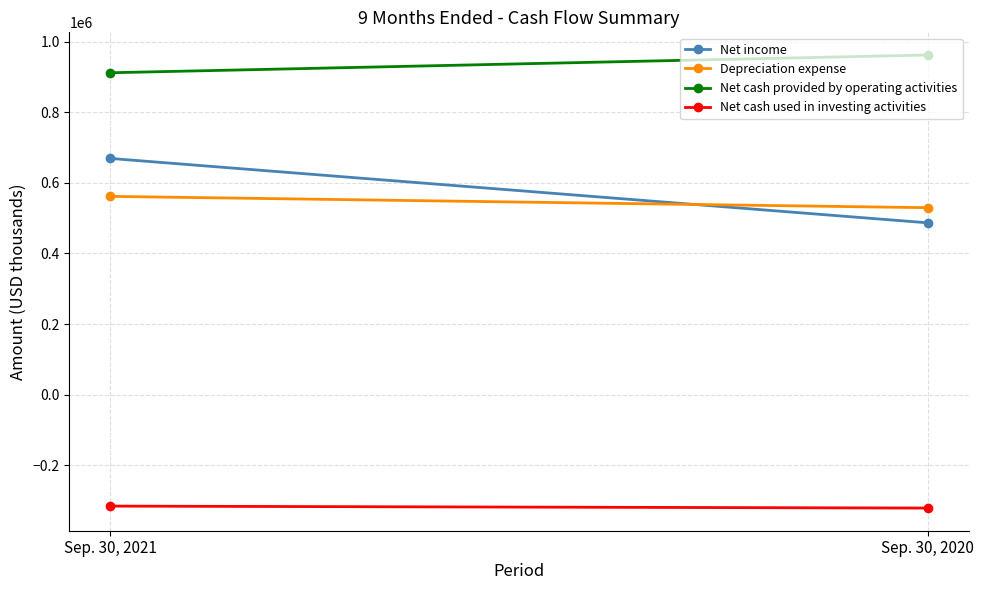

How many lines are shown in the chart?

4